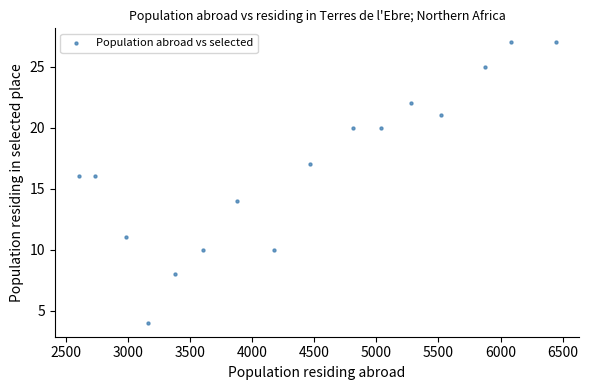

What is the range of Y values (max minus min)?

23